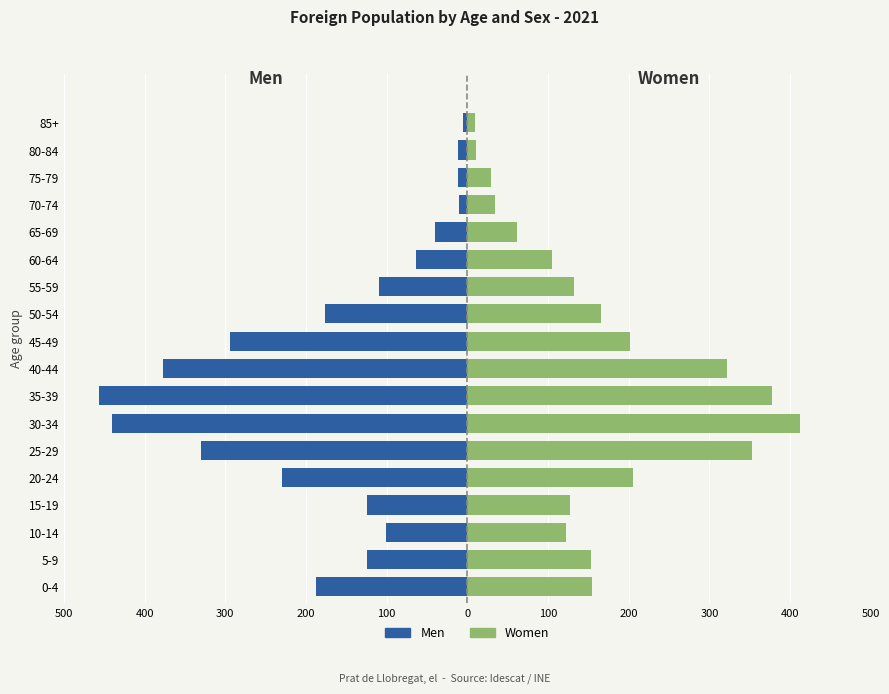

Reading right to left, transcribe all the data shown in this chart.

Men: -5	-11	-12	-10	-40	-64	-109	-176	-294	-377	-456	-440	-330	-230	-125	-101	-124	-188
Women: 10	11	29	34	61	105	132	165	202	322	377	412	353	205	127	122	153	154